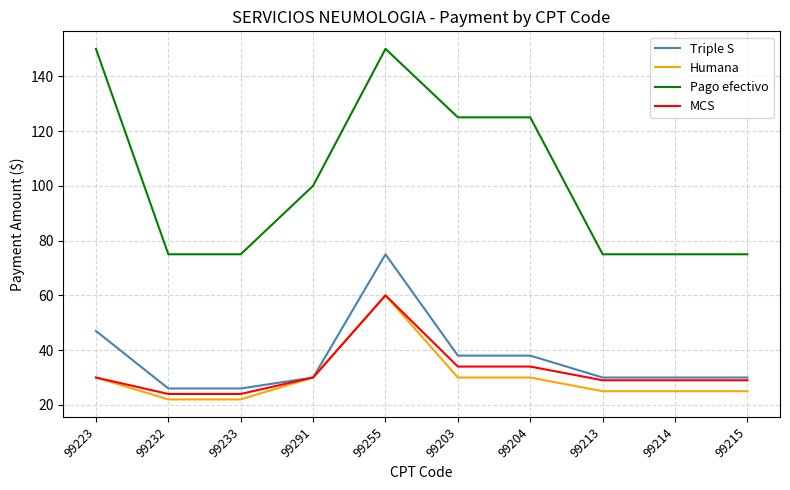

What is the maximum value for Humana?

60